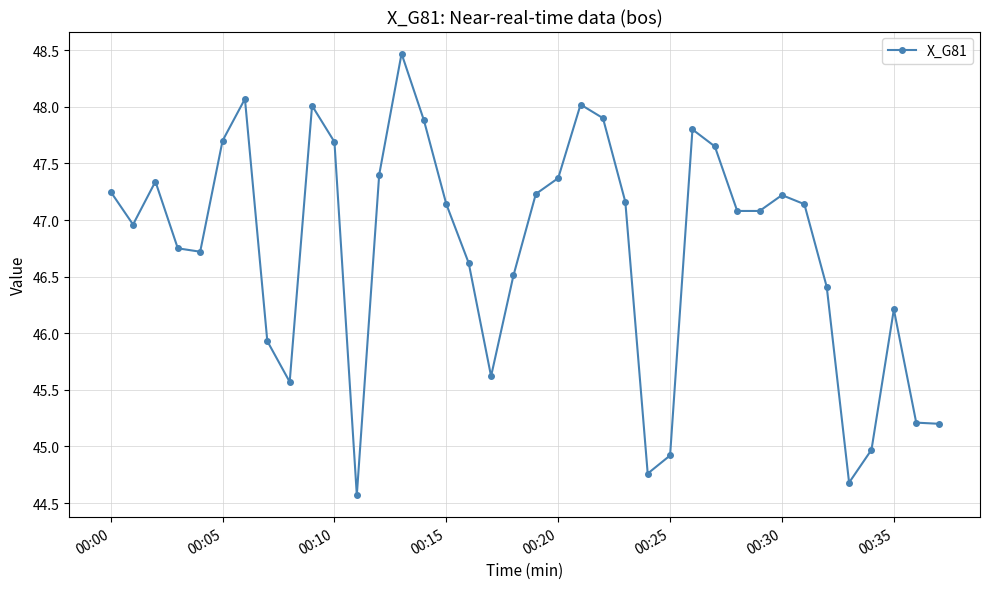

How many points are higher than both their immediate neighbors (excluding endpoints)?

8